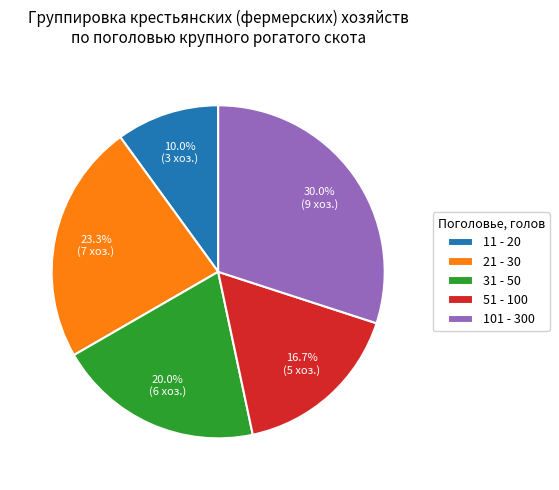

To the nearest percent, what is the average slice percentage?

20%